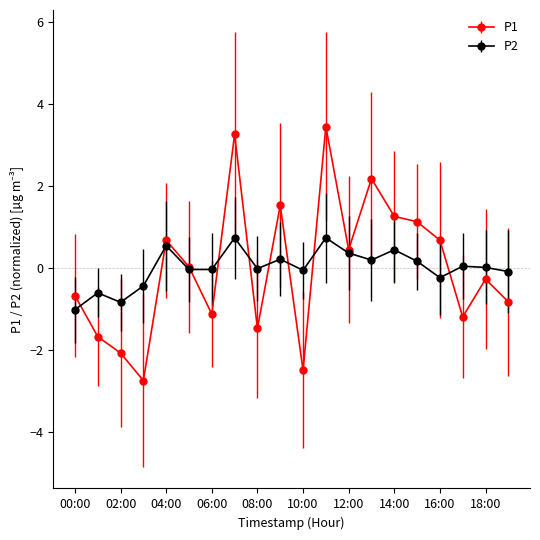

Which series has the widest spread of values?

P1